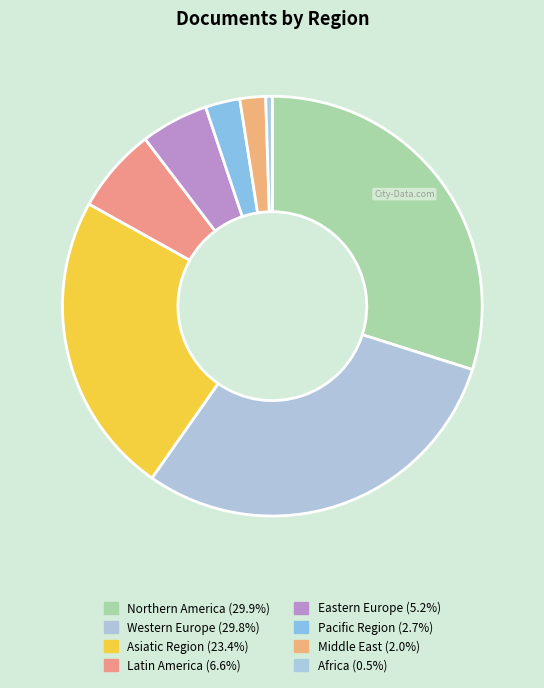

What percentage do Western Europe and Middle East together represent?

31.8%